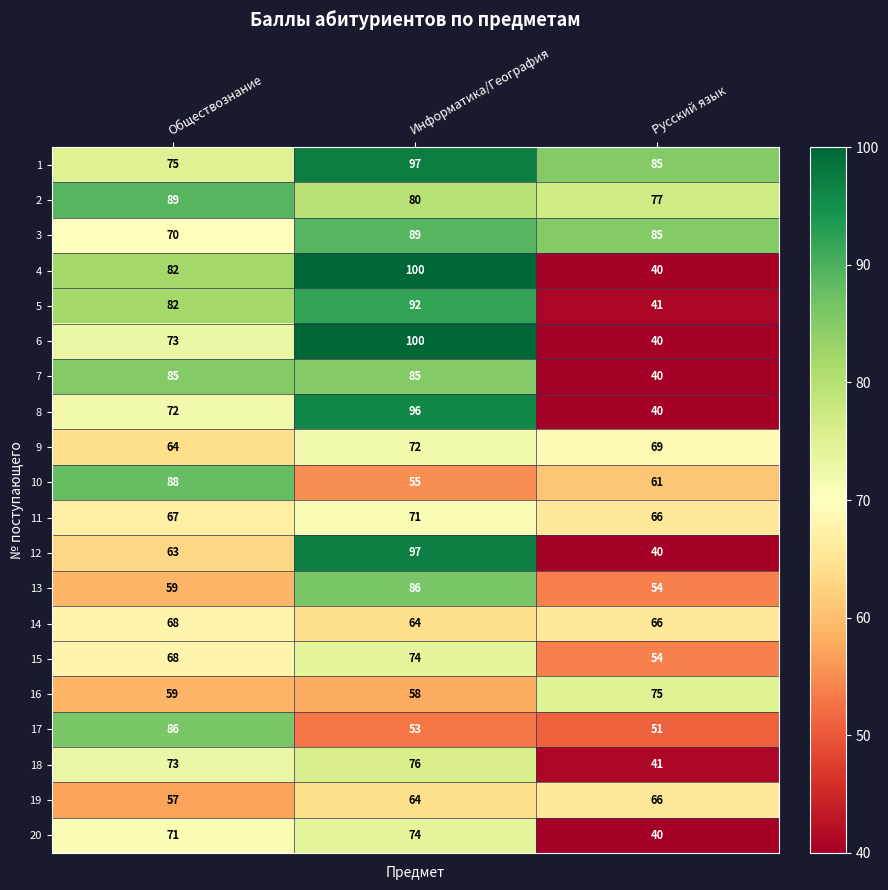

What is the difference between the highest and lowest values at Обществознание?

32